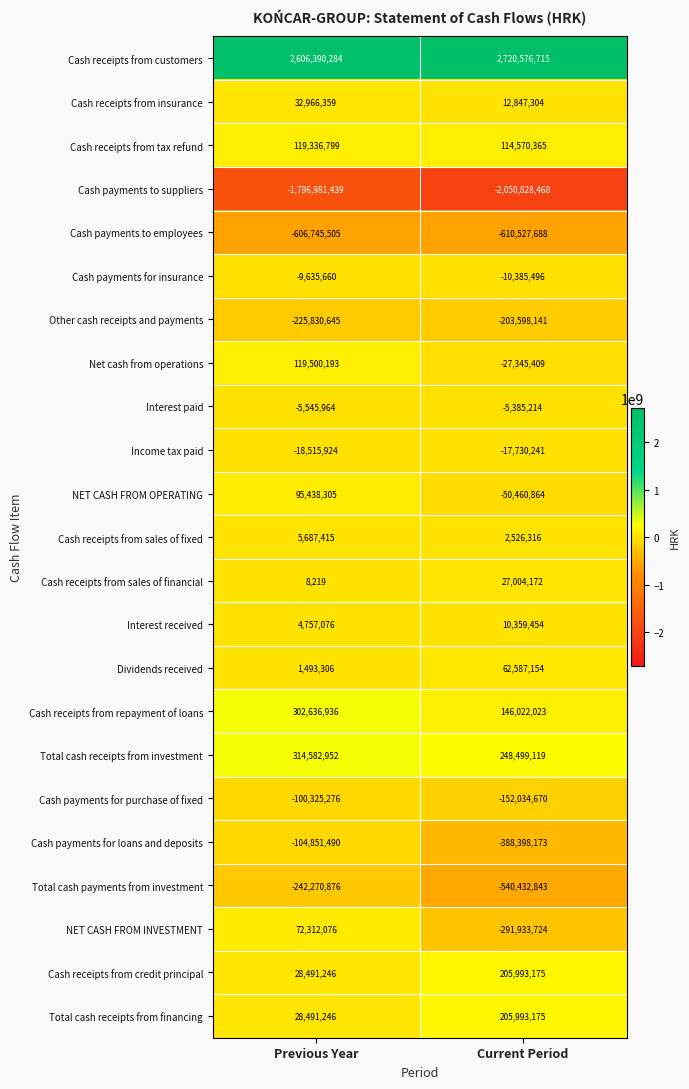

What is the sum of the Cash payments for insurance values at Current Period and Previous Year?

-20021156